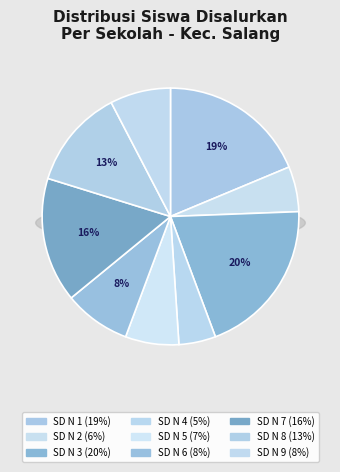

Is it true that SD NEGERI 3 SALANG is 20% of the pie?

True